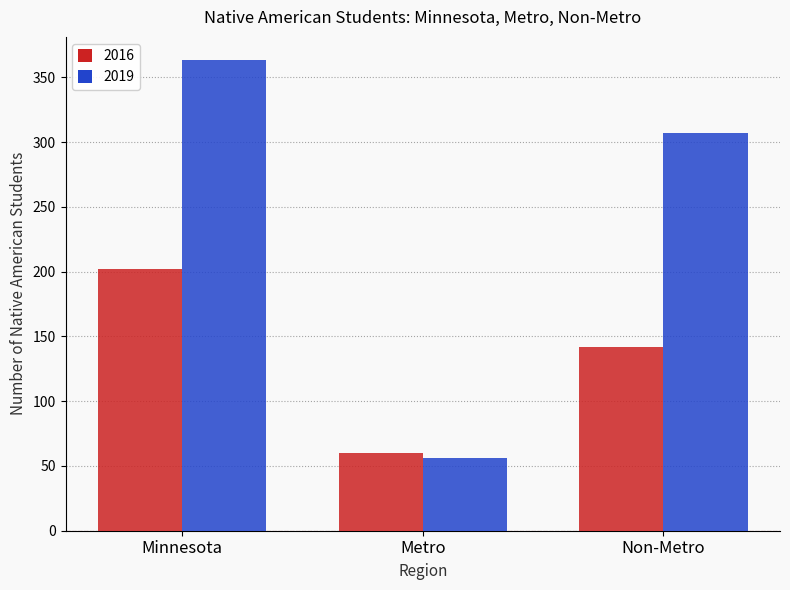

At which label does 2016 reach its minimum?

Metro